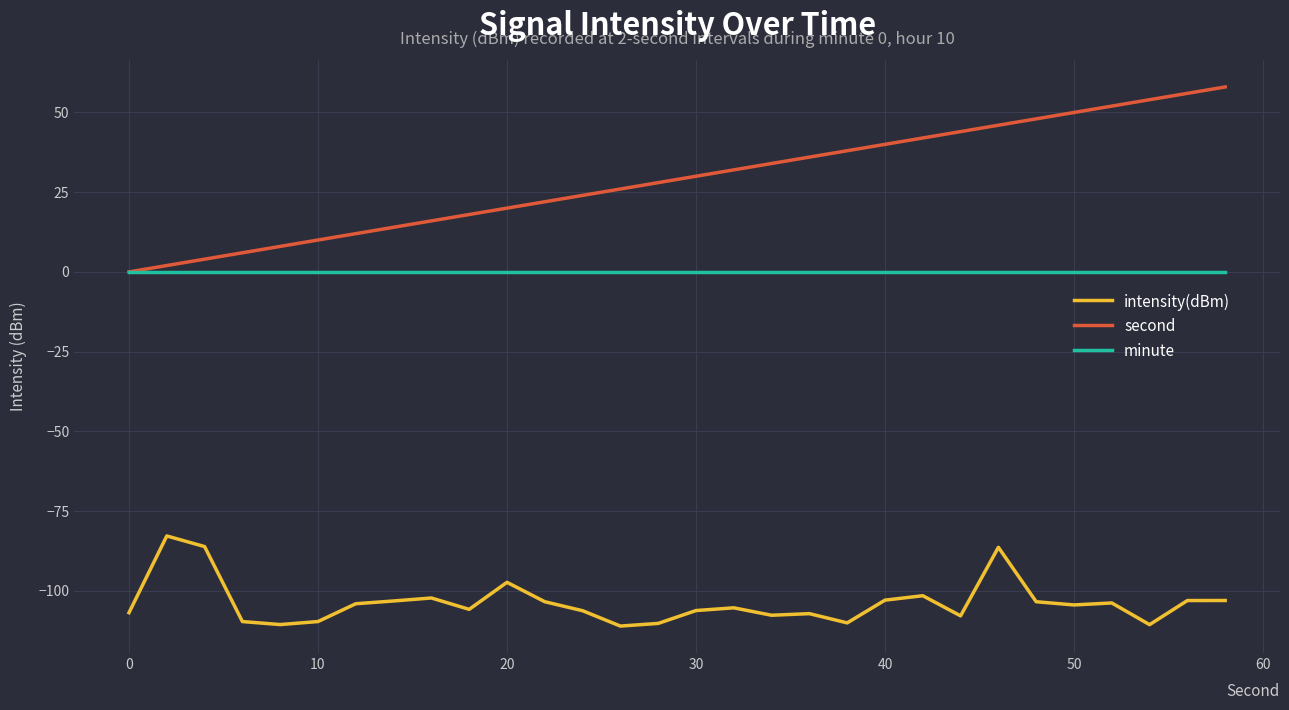

Rank the series by their average value, from highest to lowest.

second, minute, intensity(dBm)